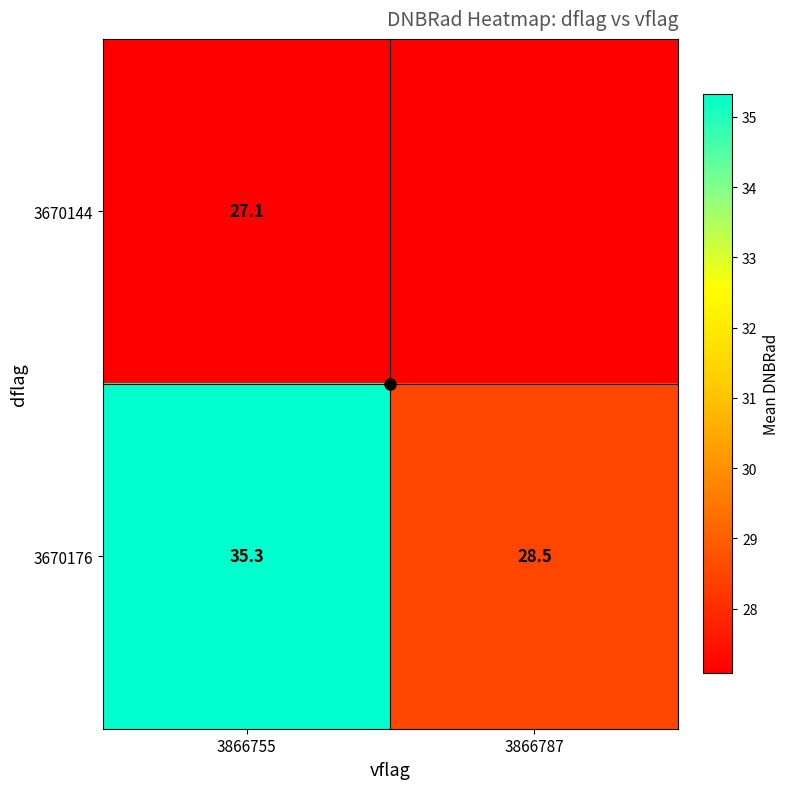

At how many categories does at least one series exceed 31?

1